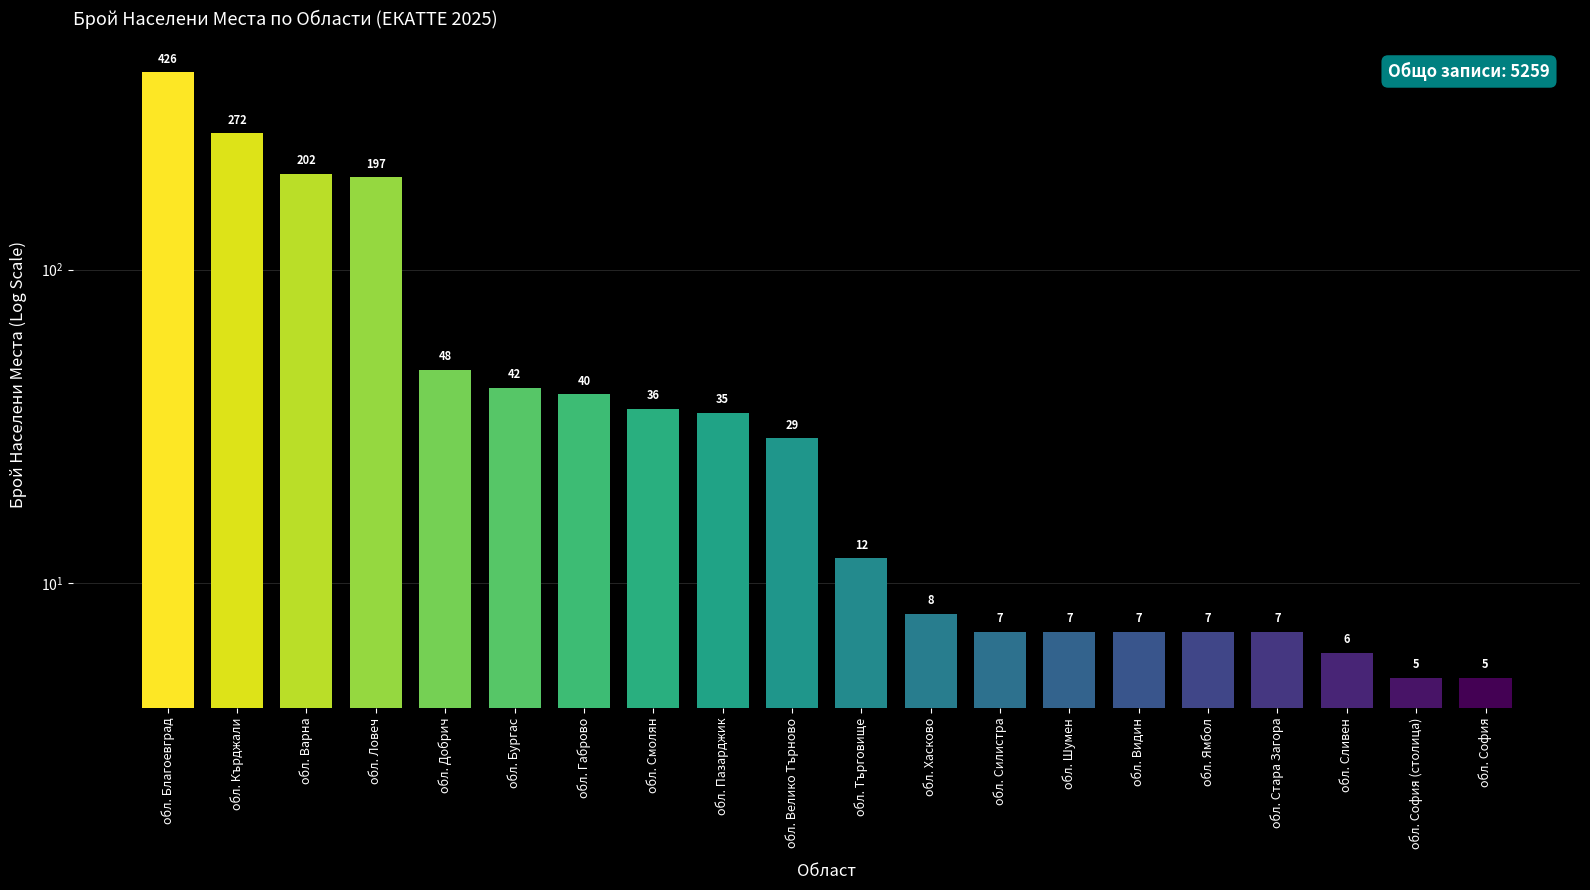

Which category has the highest value across all series?

обл. Благоевград